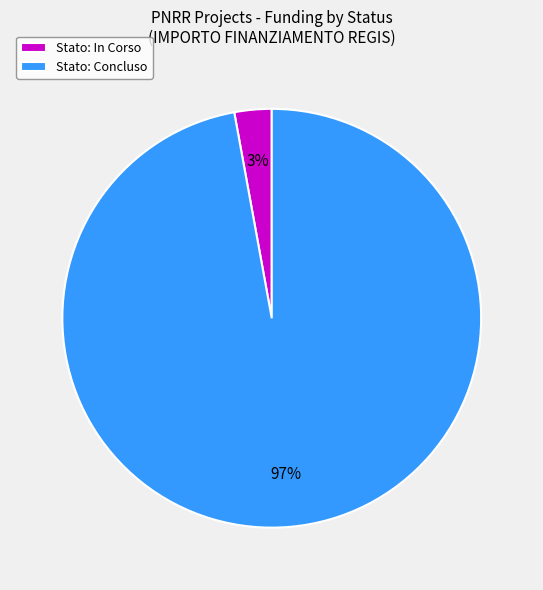

To the nearest percent, what is the combined percentage of Stato: Concluso and Stato: In Corso?

100%